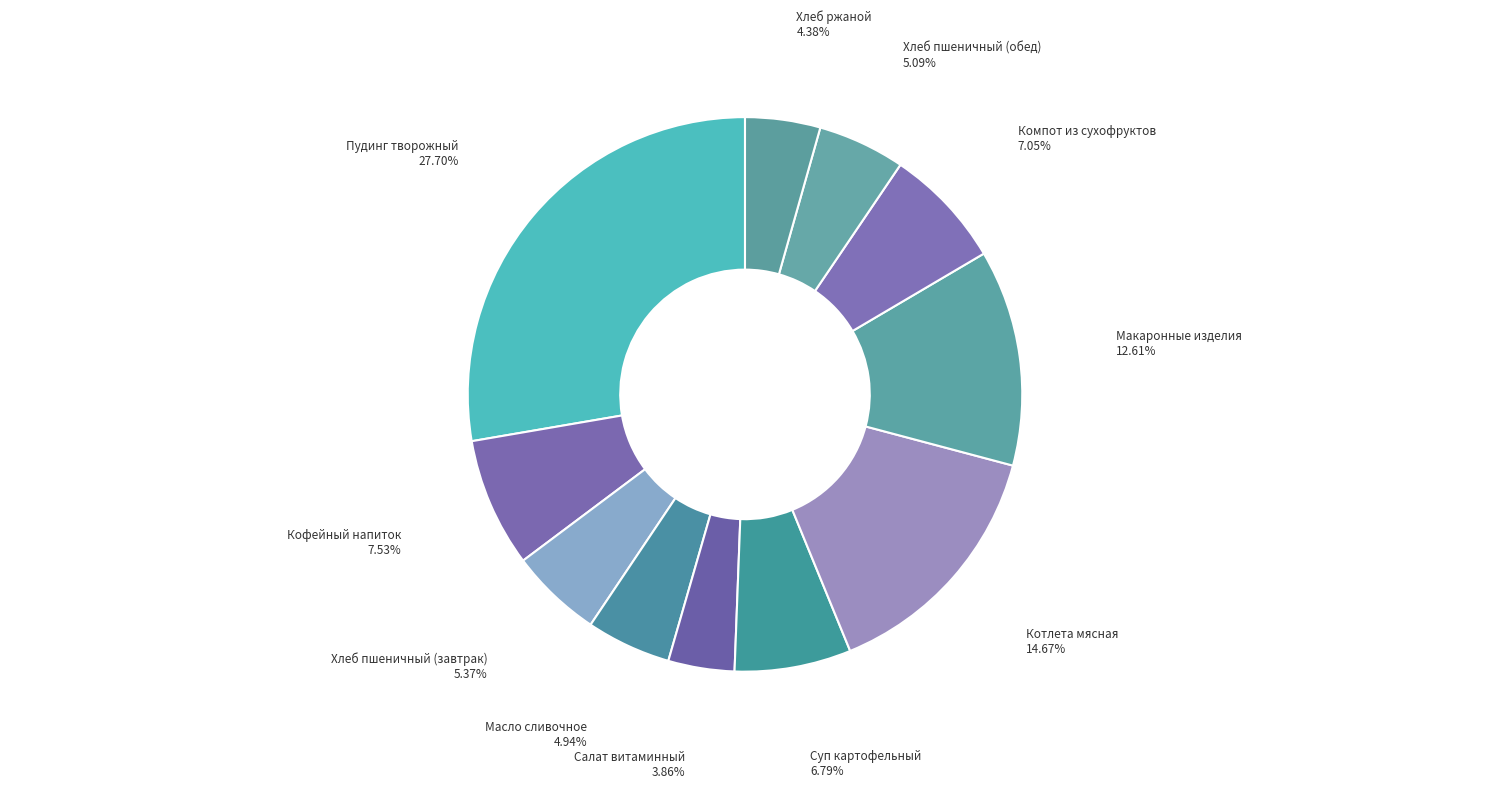

Which category has the smallest portion of the pie?

Салат витаминный